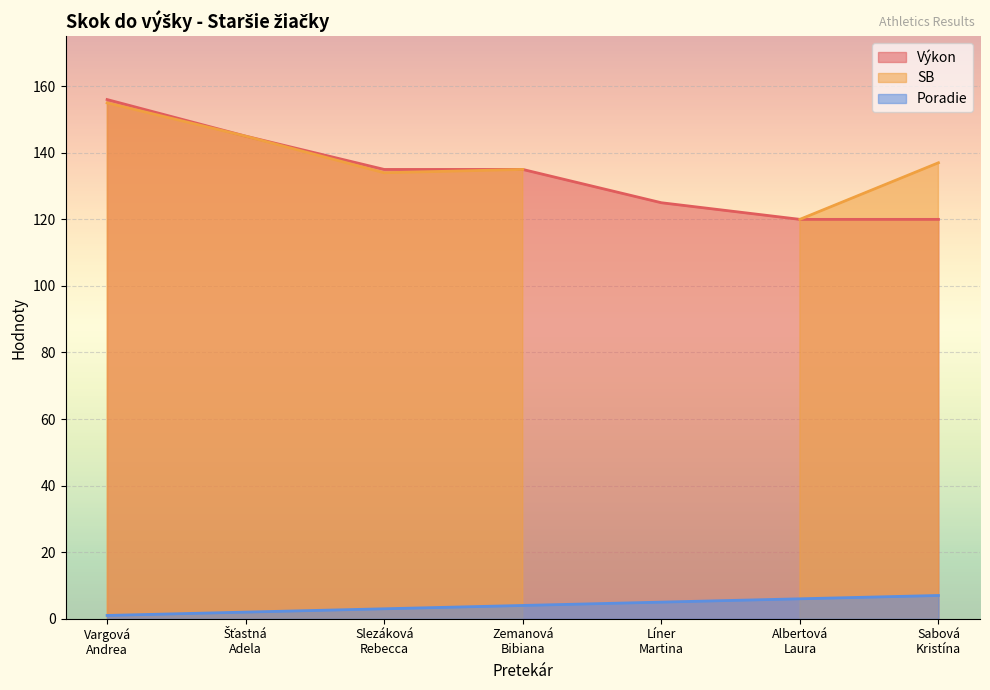

At which label does Výkon first exceed 135?

Vargová
Andrea